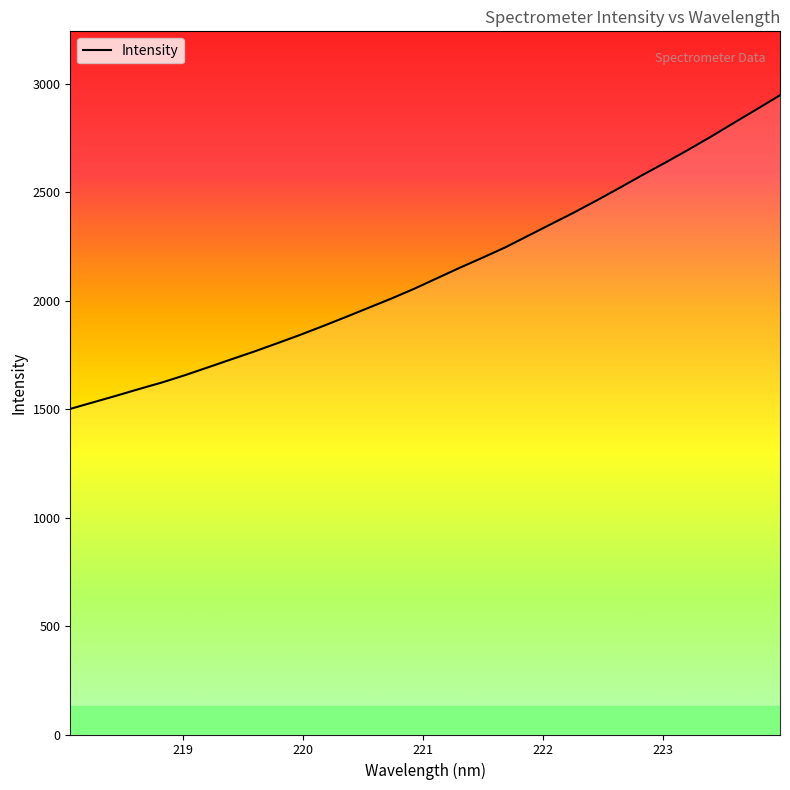

How many series are shown in this chart?

1